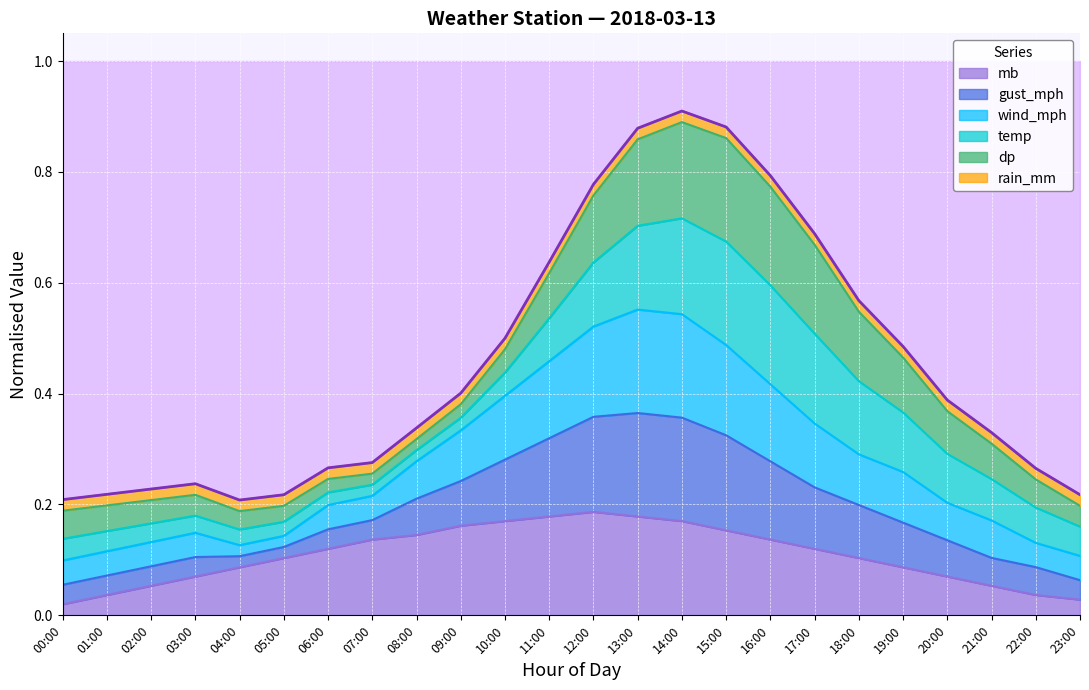

True or false: mb and gust_mph cross at least once.

False